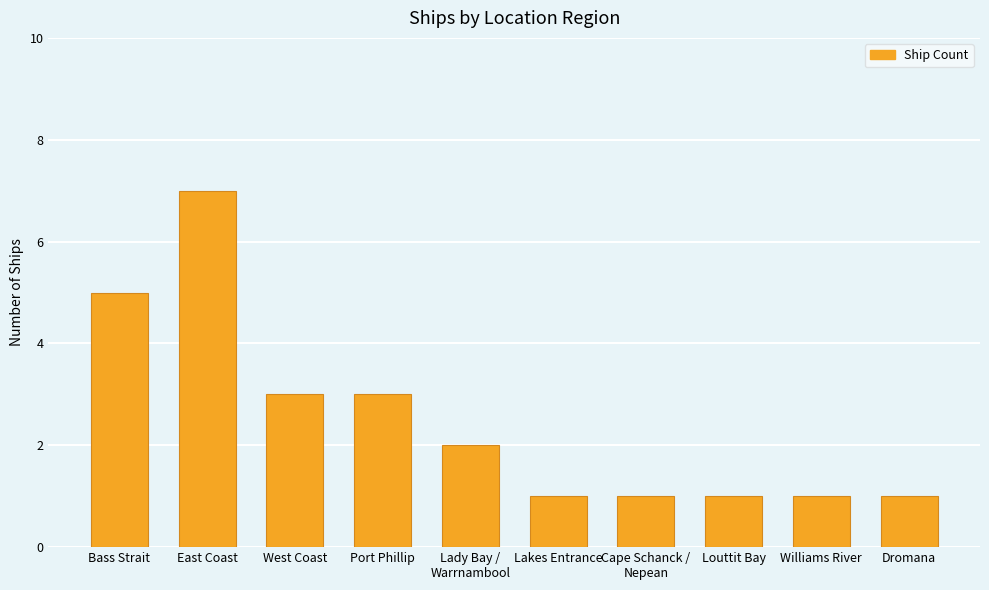

Count the number of categories in the chart.

10